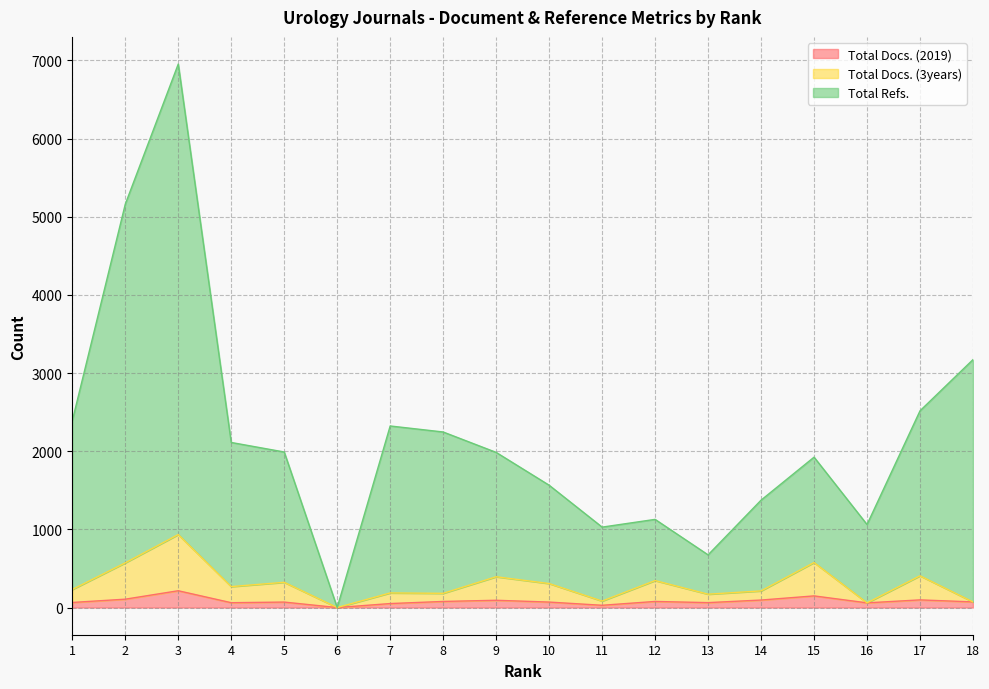

Does the chart have visible grid lines?

Yes